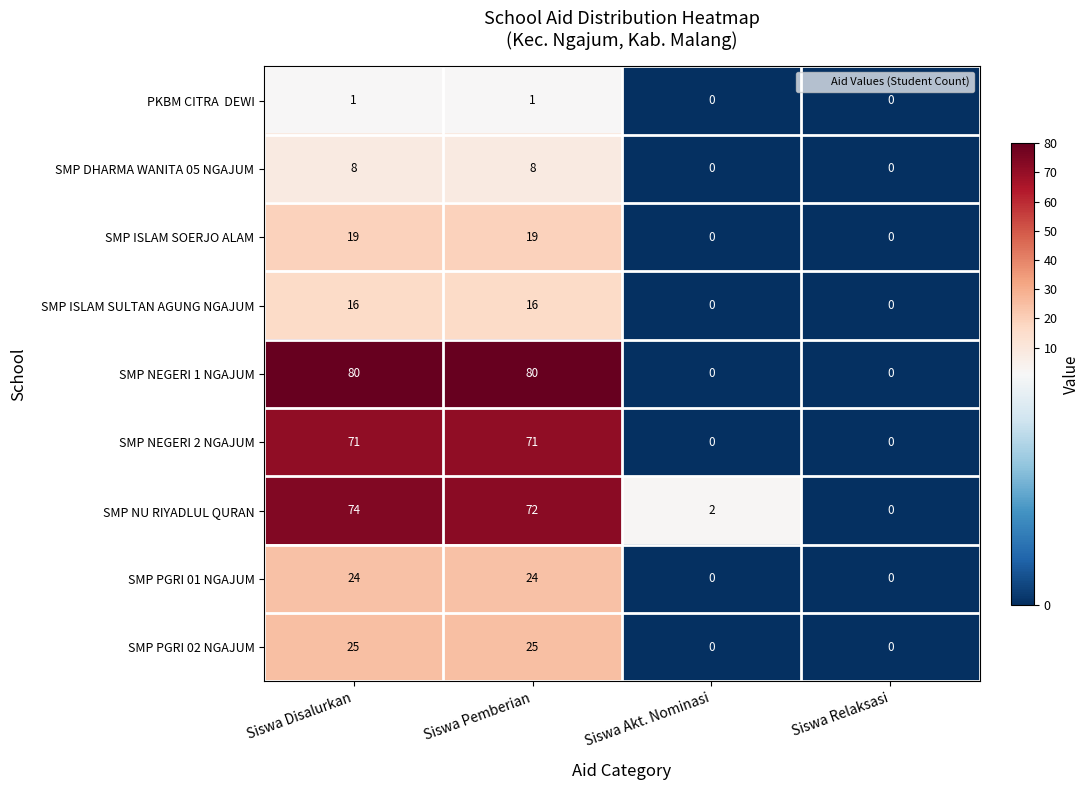

What is the sum of the SMP NU RIYADLUL QURAN values at Siswa Pemberian and Siswa Disalurkan?

146